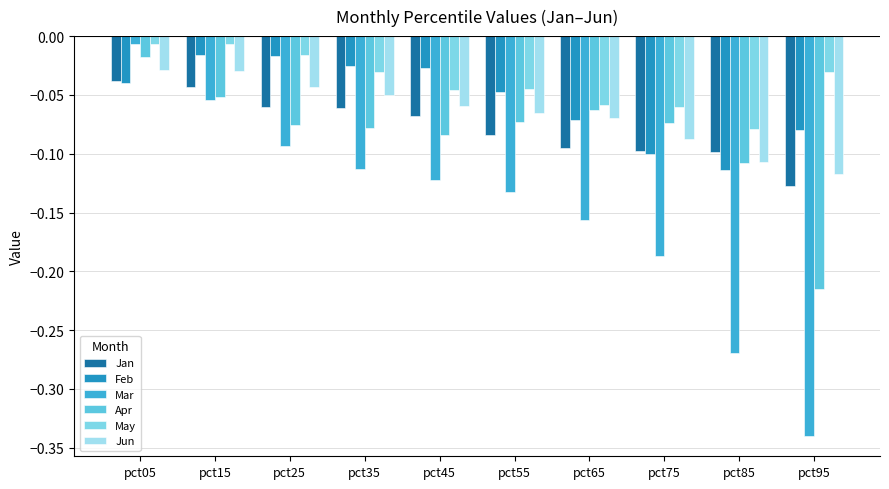

Which category has the highest value in the May series?

pct15